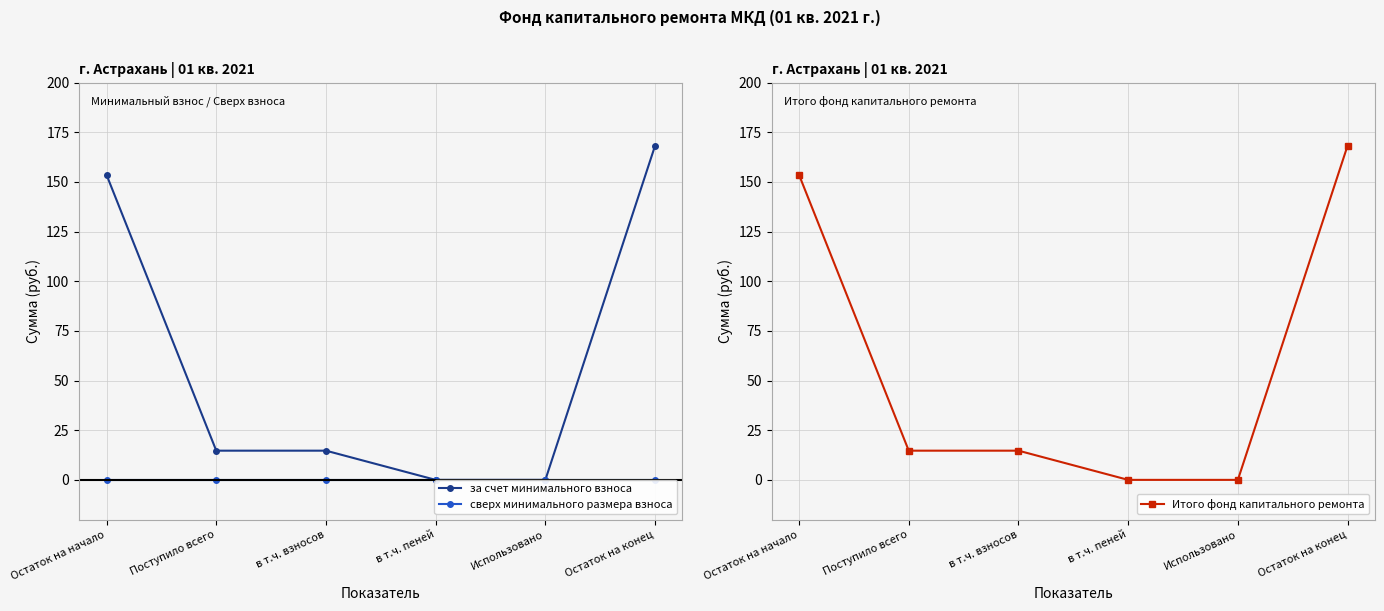

At Использовано, list the series in order from largest to smallest.

за счет минимального взноса, сверх минимального размера взноса, Итого фонд капитального ремонта